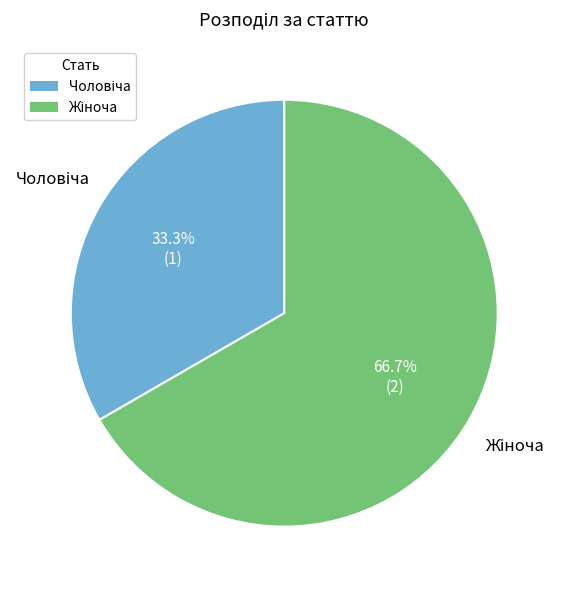

Does any single category account for the majority?

Yes